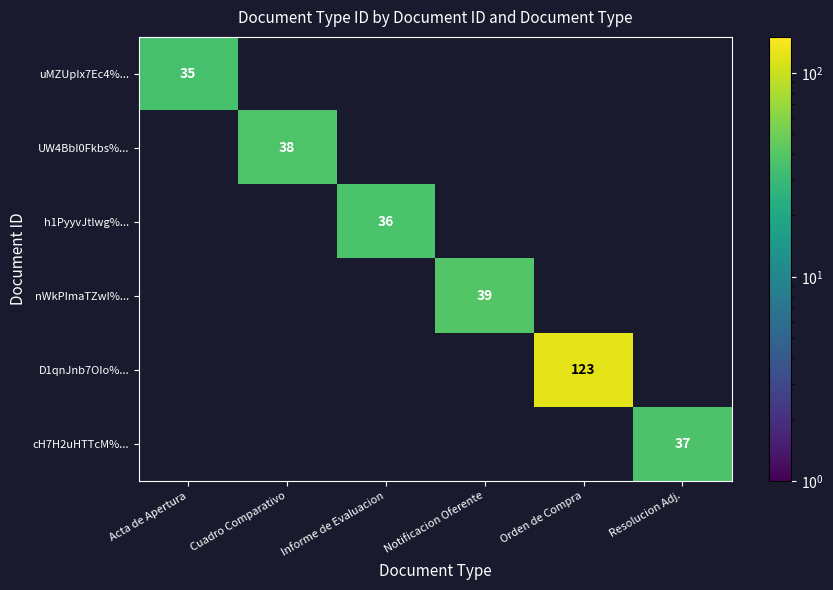

Count the number of data series in this chart.

6